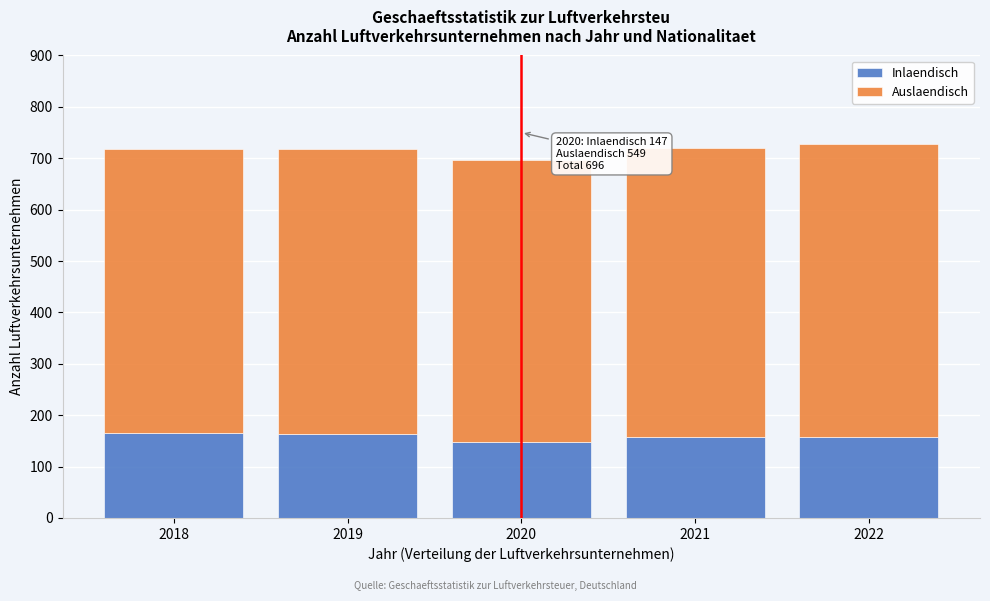

What is the sum of the Inlaendisch values at 2020 and 2018?

312